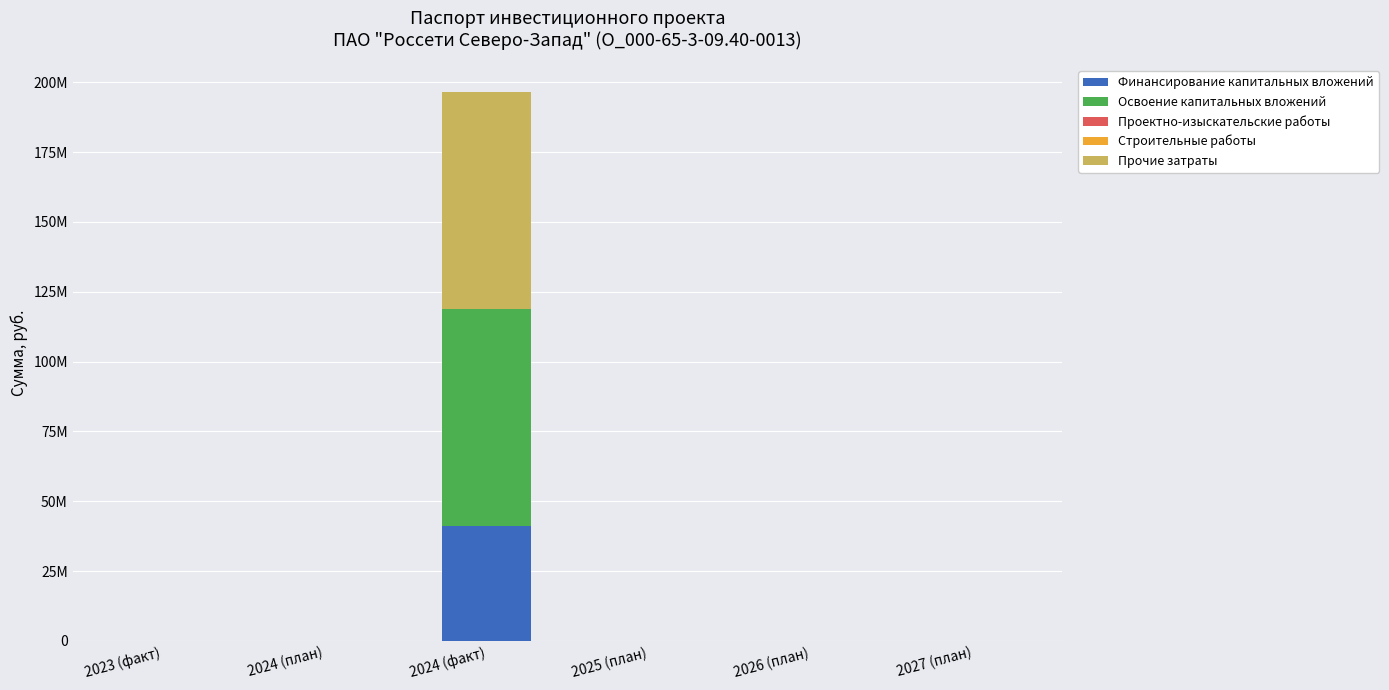

What is the label of the 4th bar from the left?

2025 (план)